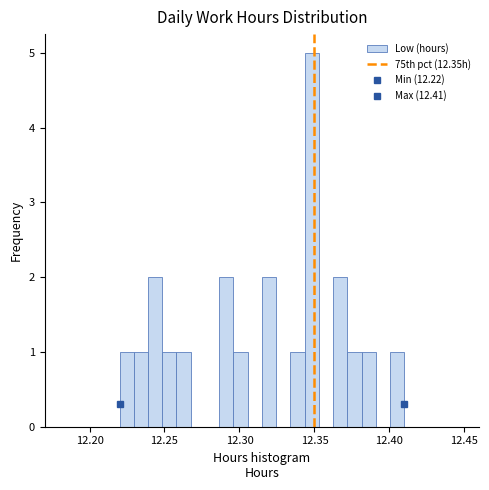

Read against the x-axis, roughly where is the centre of the tallest bar?

12.350